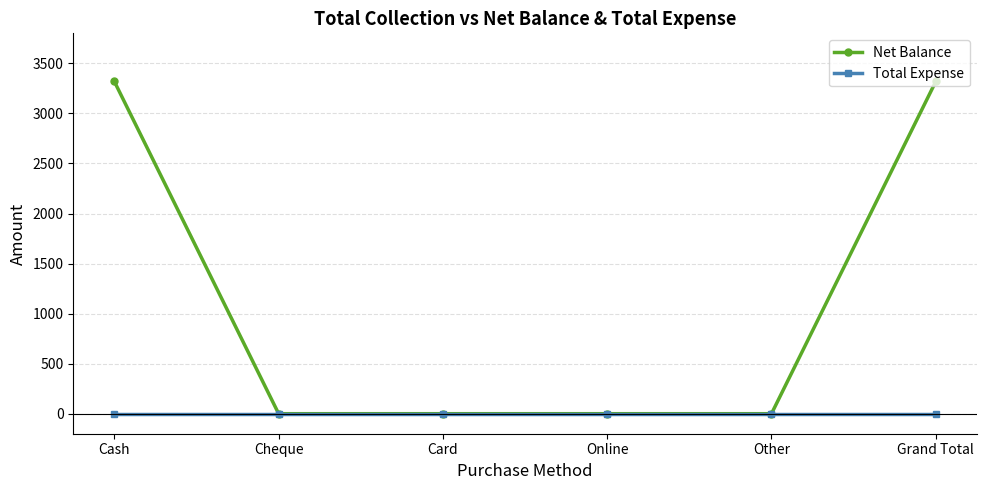

How many data points does each series have?

6